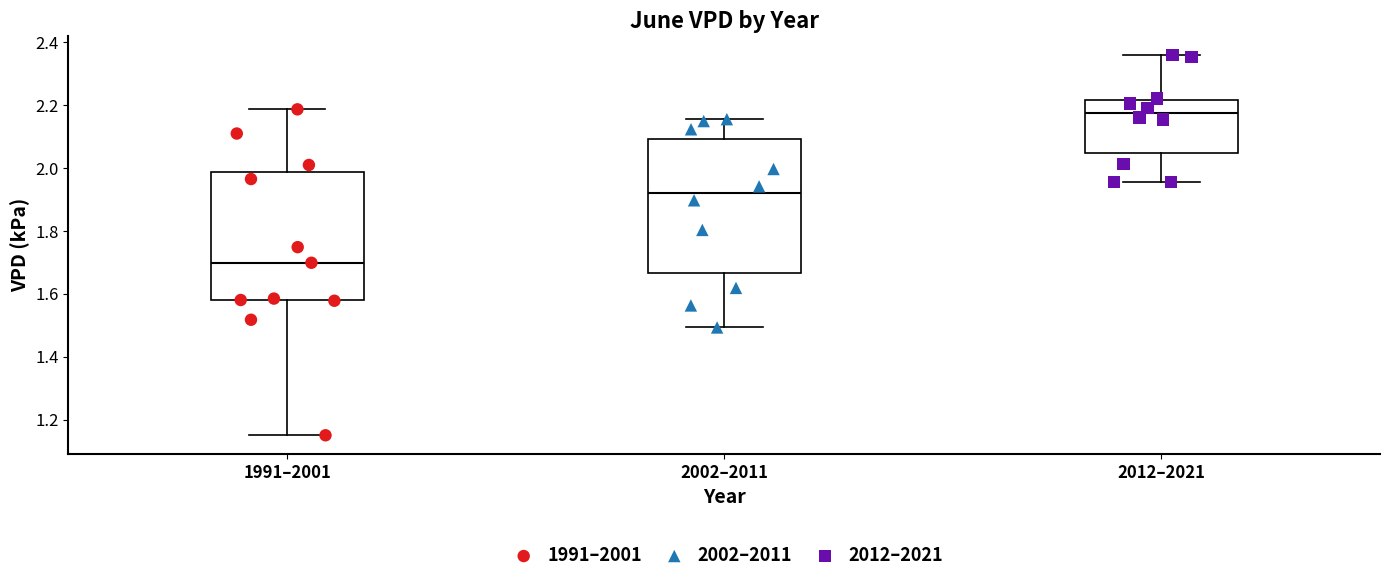

Which box's median line is the lowest?

1991–2001